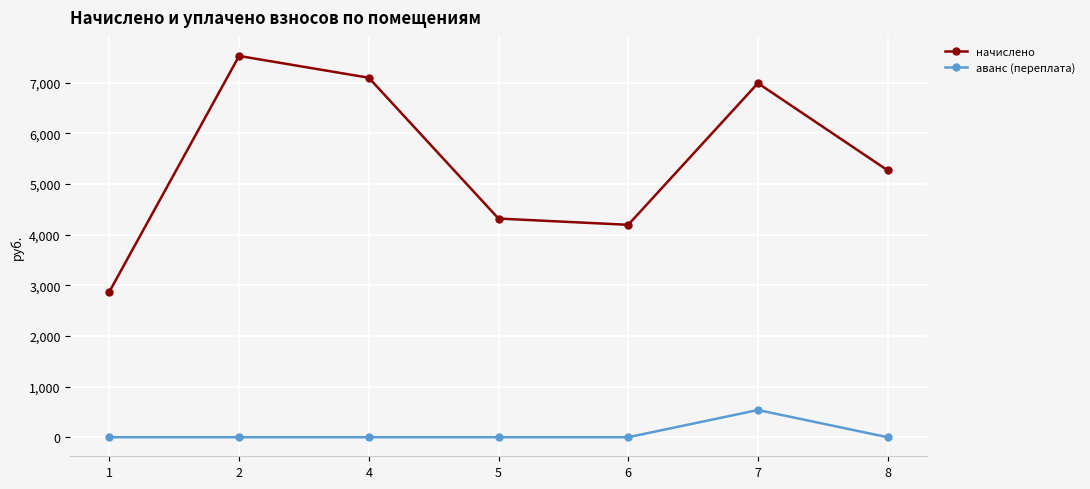

What is the total value across all series at 1?

2872.3